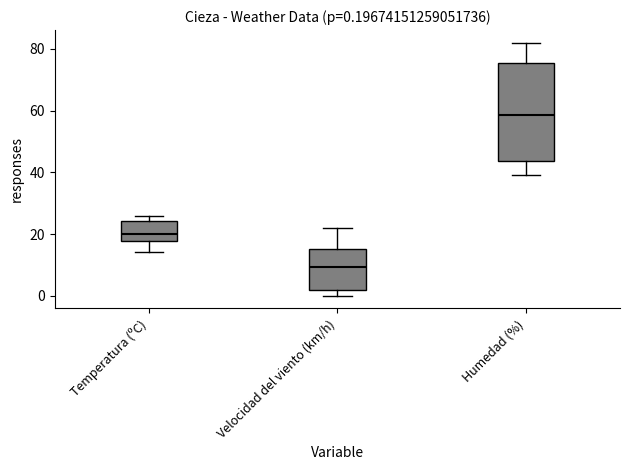

Comparing the boxes themselves (not the whiskers), which one is the tallest?

Humedad (%)